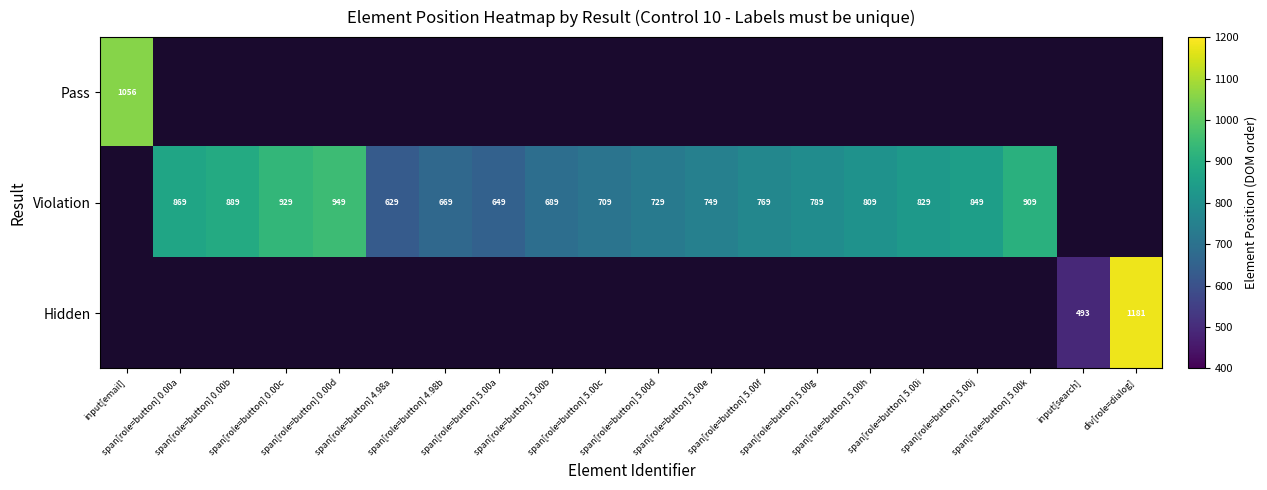

True or false: Violation has a value of 1034.8 at span[role=button] 5.00b.

False